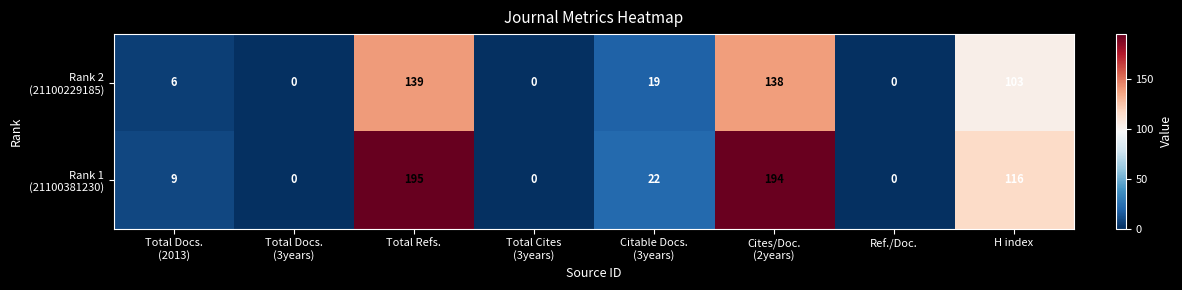

At which category is the sum across all series the highest?

Total Refs.